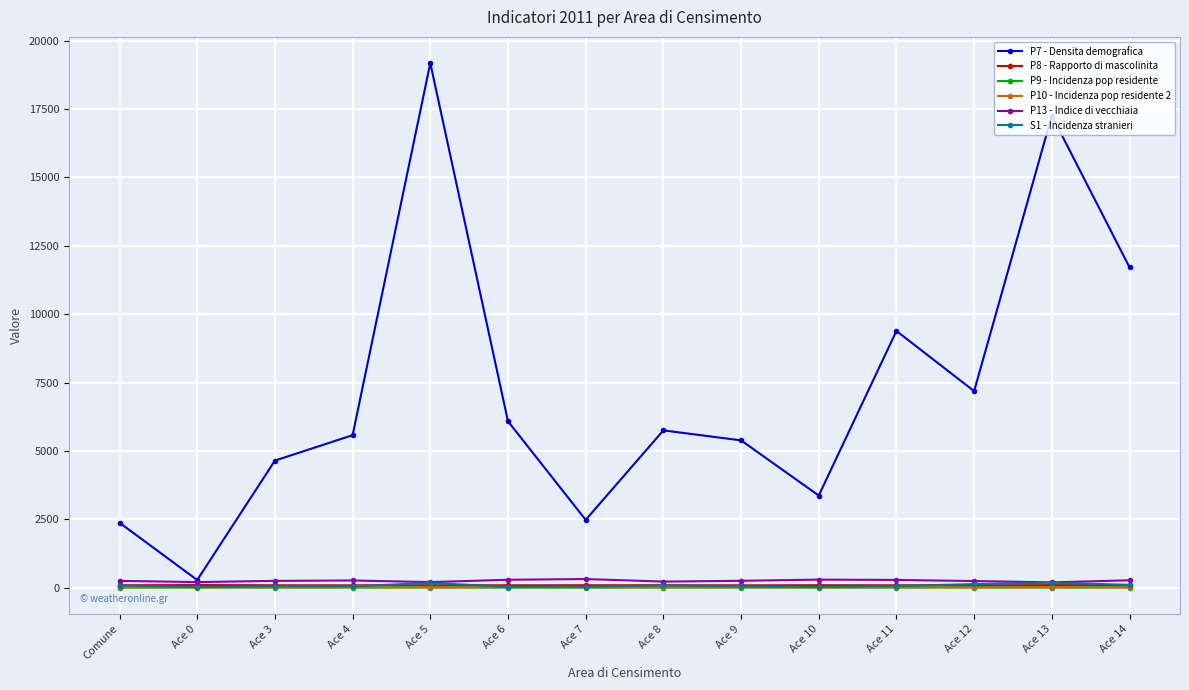

Which series has the largest range (max minus min)?

P7 - Densita demografica